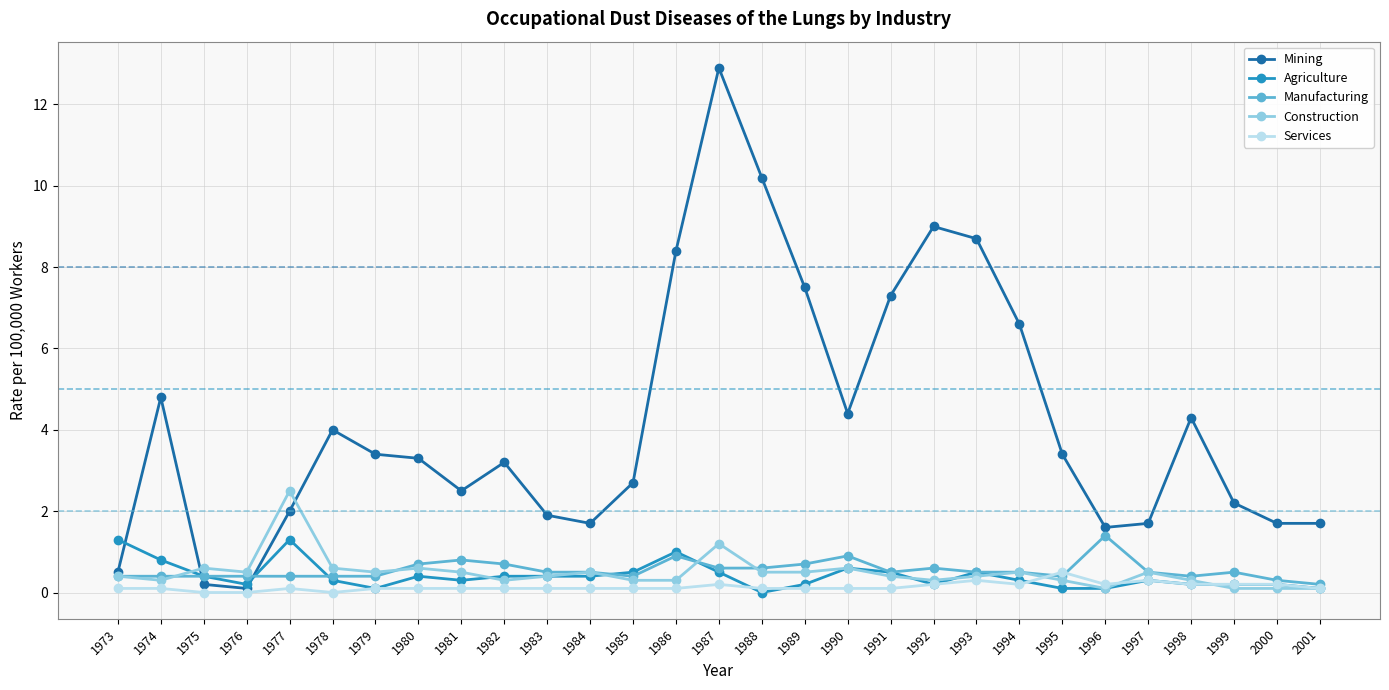

True or false: Manufacturing and Mining cross at least once.

True